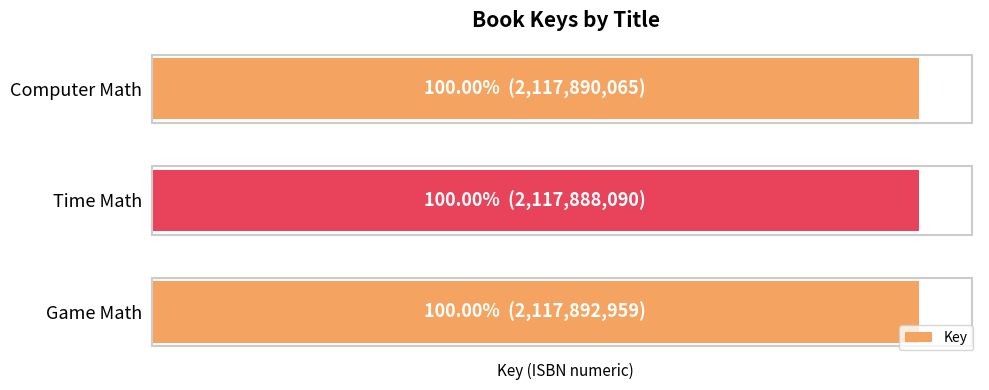

How many data points are less than 2117890065?

1